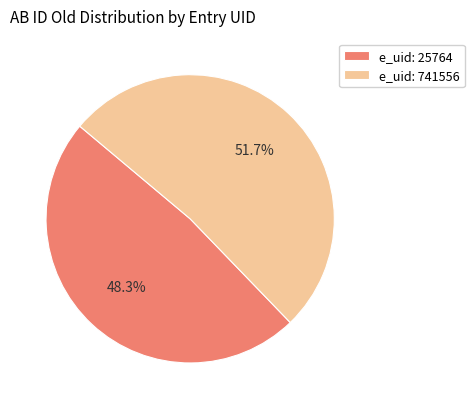

Which slice is the smallest?

e_uid: 25764